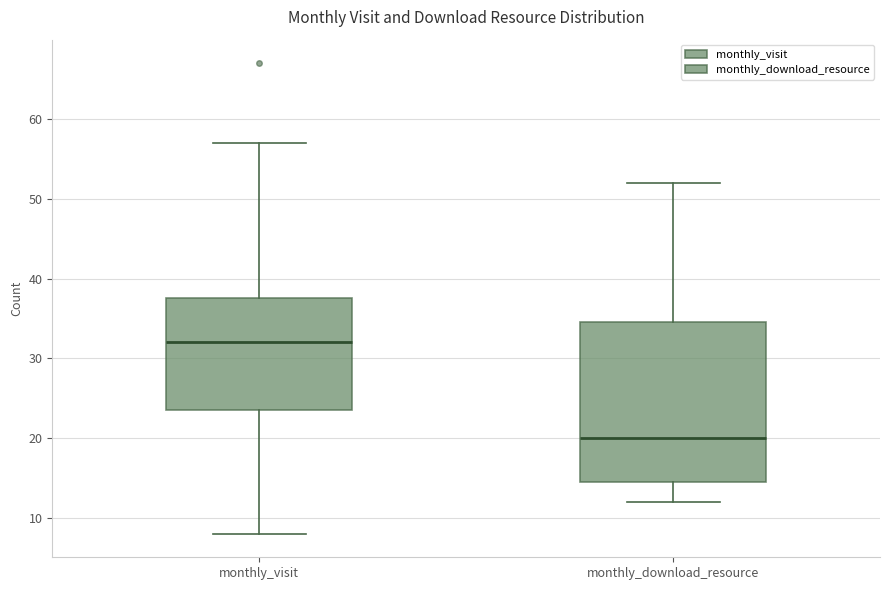

Where does the lower whisker of the box for monthly_visit end on the y-axis? The values are not printed on the chart, so give them approximately, as read against the axis.

8